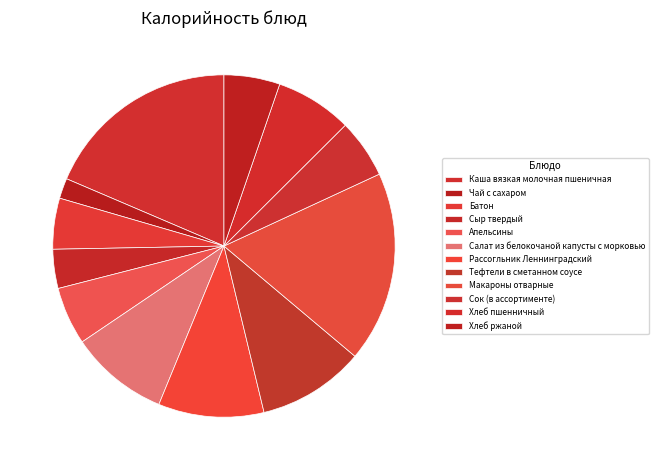

How many slices are in this pie chart?

12